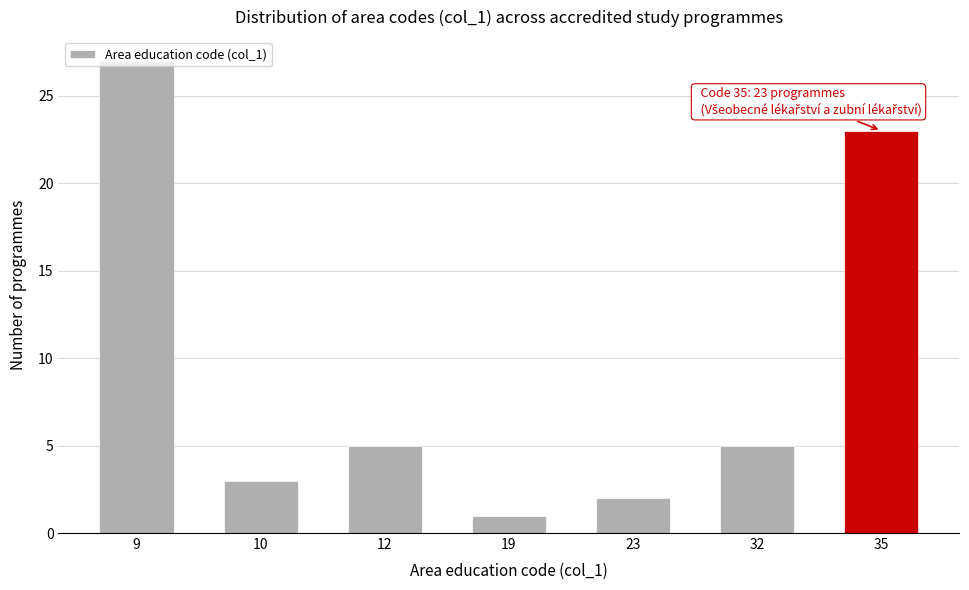

Which category has the lowest value across all series?

19